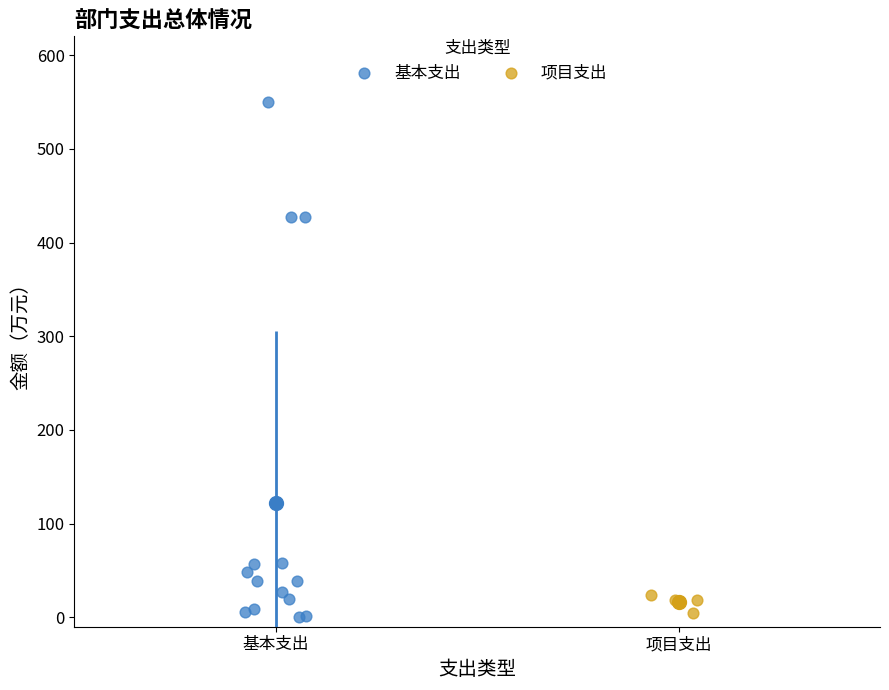

Which series contains the highest Y value?

基本支出